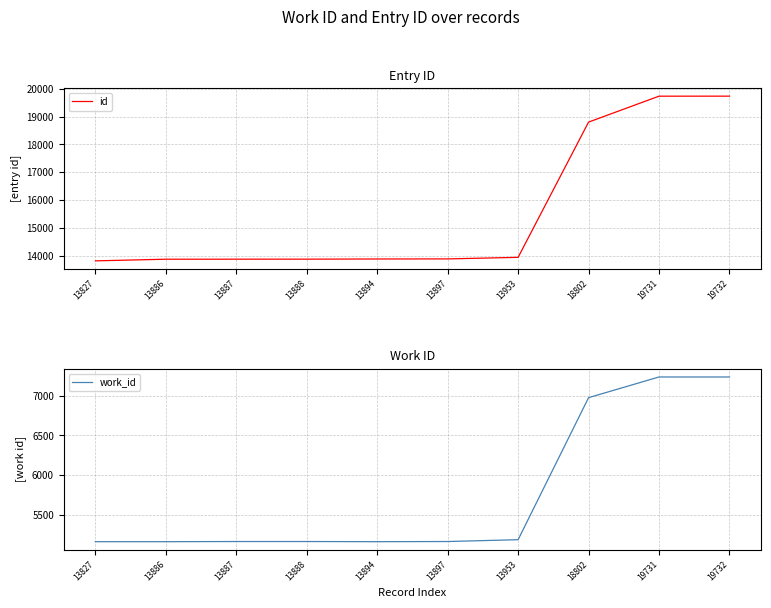

What is the spread (max minus min) of values at 18802?

11827